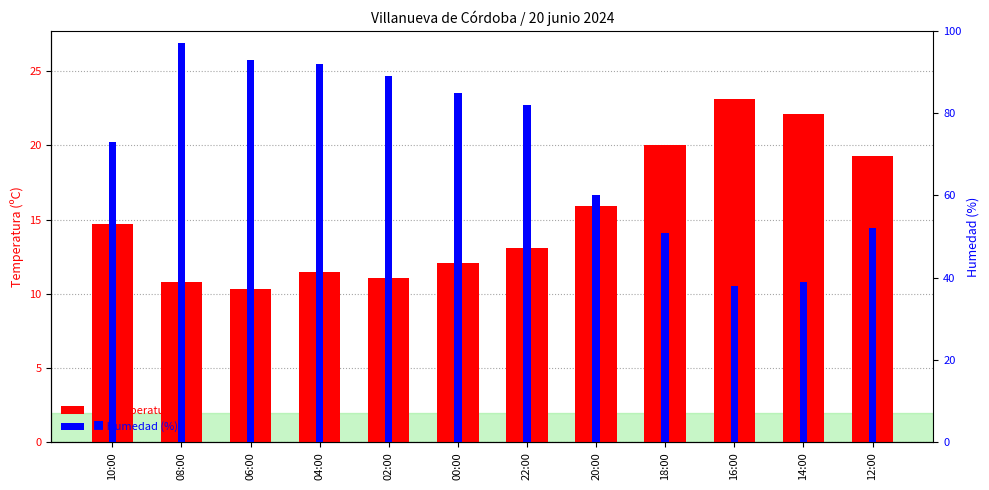

Reading right to left, transcribe all the data shown in this chart.

Temperatura (ºC): 12:00=19.3	14:00=22.1	16:00=23.1	18:00=20.0	20:00=15.9	22:00=13.1	00:00=12.1	02:00=11.1	04:00=11.5	06:00=10.3	08:00=10.8	10:00=14.7
Humedad (%): 12:00=52.0	14:00=39.0	16:00=38.0	18:00=51.0	20:00=60.0	22:00=82.0	00:00=85.0	02:00=89.0	04:00=92.0	06:00=93.0	08:00=97.0	10:00=73.0